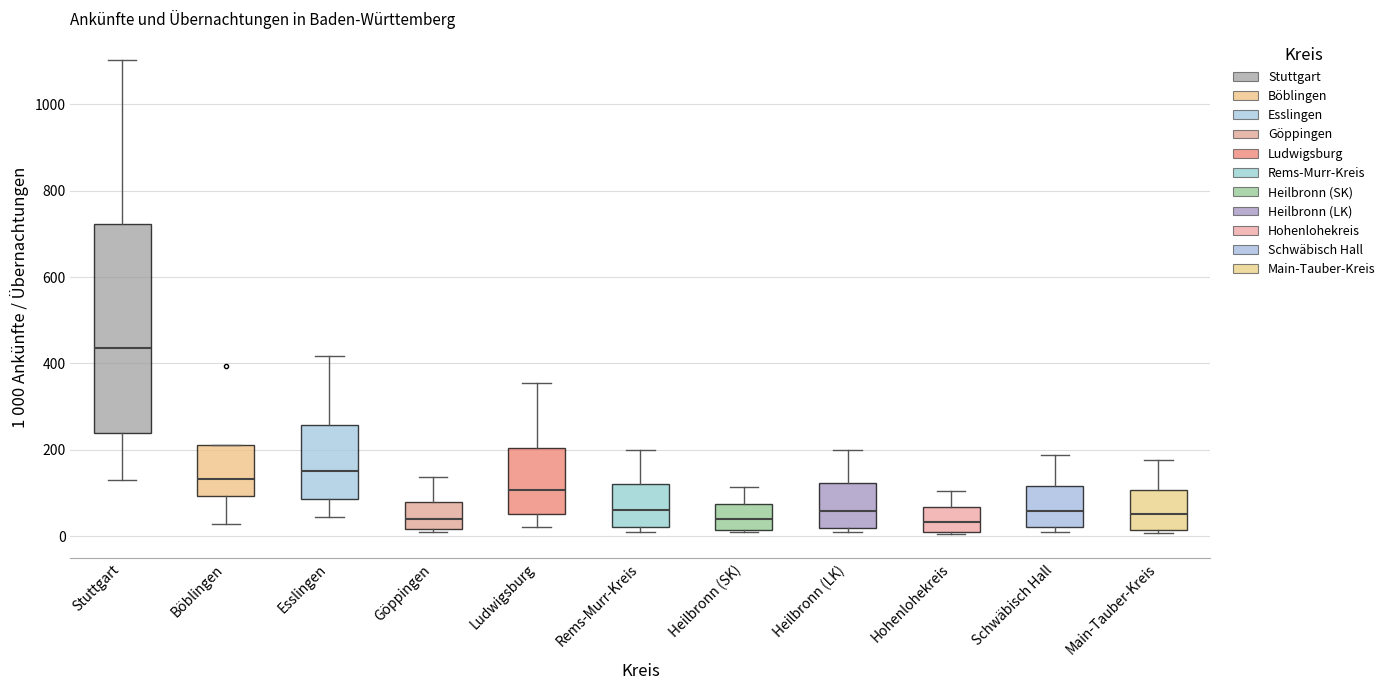

Reading left to right, transcribe this box plot: for each box, give where its median line is, the range the box spans, and where its two whiskers end, as read against the y-axis. The values are not printed on the chart, so give them approximately, as read against the axis.

Stuttgart: median 440, box 240 to 720, whiskers 140 to 1100
Böblingen: median 140, box 100 to 220, whiskers 20 to 220
Esslingen: median 160, box 80 to 260, whiskers 40 to 420
Göppingen: median 40, box 20 to 80, whiskers 0 to 140
Ludwigsburg: median 100, box 60 to 200, whiskers 20 to 360
Rems-Murr-Kreis: median 60, box 20 to 120, whiskers 0 to 200
Heilbronn (SK): median 40, box 20 to 80, whiskers 0 to 120
Heilbronn (LK): median 60, box 20 to 120, whiskers 0 to 200
Hohenlohekreis: median 40, box 20 to 60, whiskers 0 to 100
Schwäbisch Hall: median 60, box 20 to 120, whiskers 0 to 180
Main-Tauber-Kreis: median 60, box 20 to 100, whiskers 0 to 180